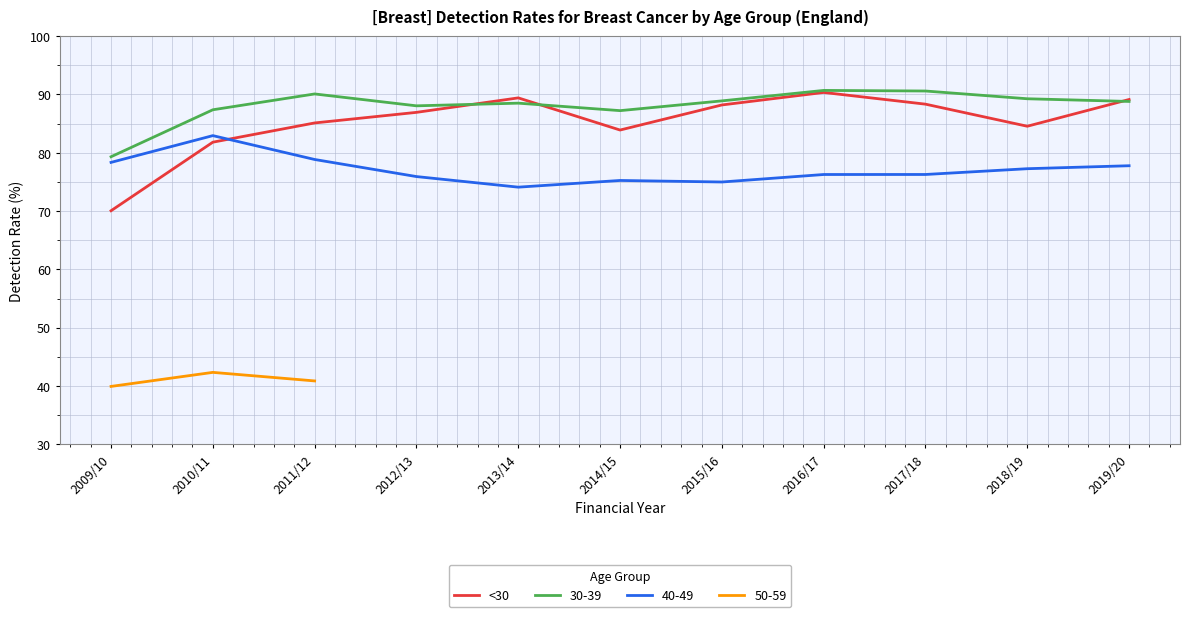

What is the difference between the maximum and minimum values?

20.3